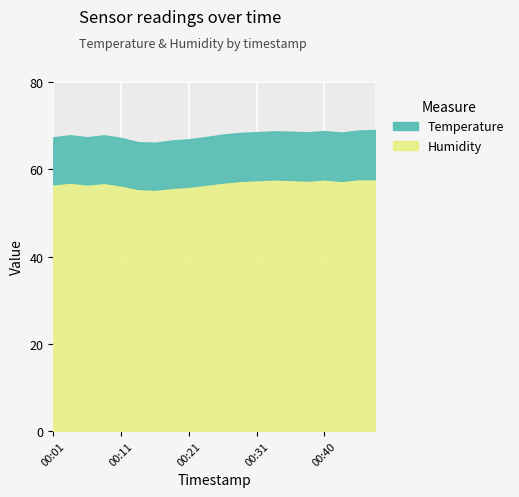

What is the highest value of the temperature series?

11.2